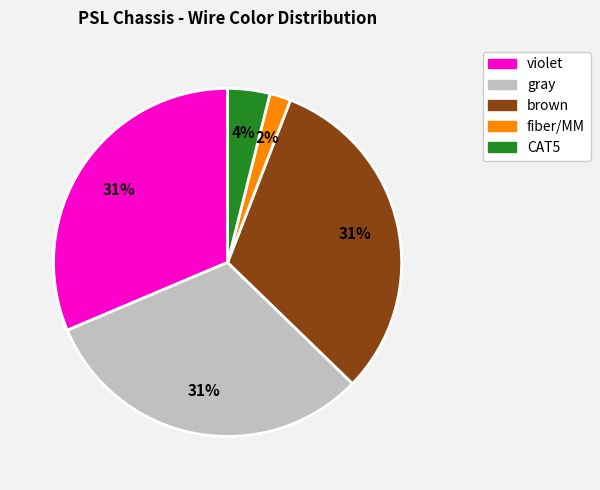

To the nearest percent, what is the average slice percentage?

20%